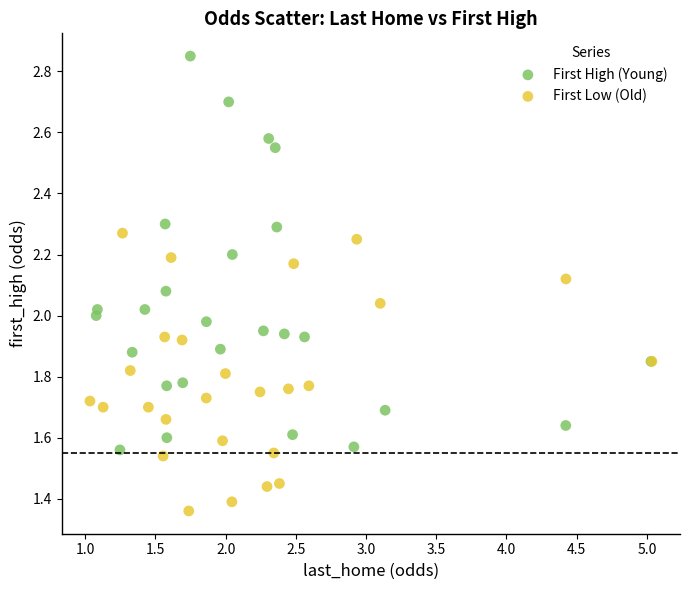

Which series reaches the maximum Y coordinate?

First High (Young)